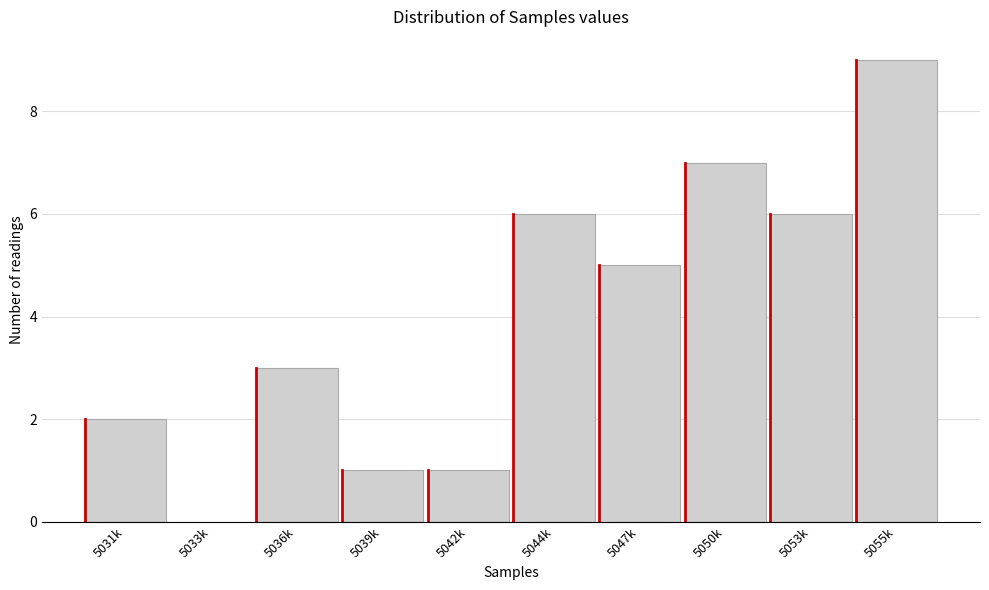

Reading right to left, extract all data points from this chart.

5055k=9	5053k=6	5050k=7	5047k=5	5044k=6	5042k=1	5039k=1	5036k=3	5033k=0	5031k=2